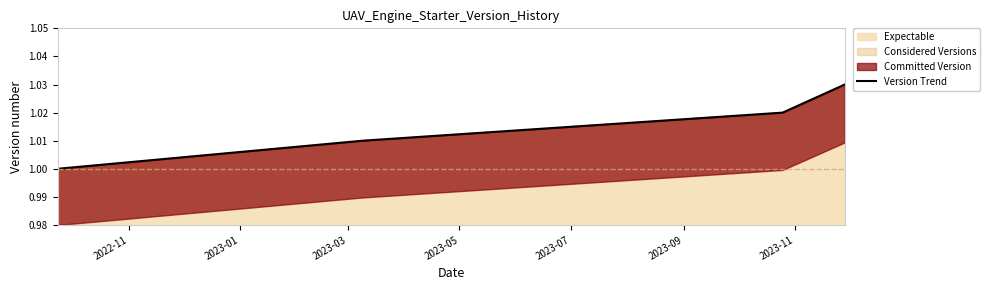

True or false: Expectable has more than 1 interior local peaks.

False